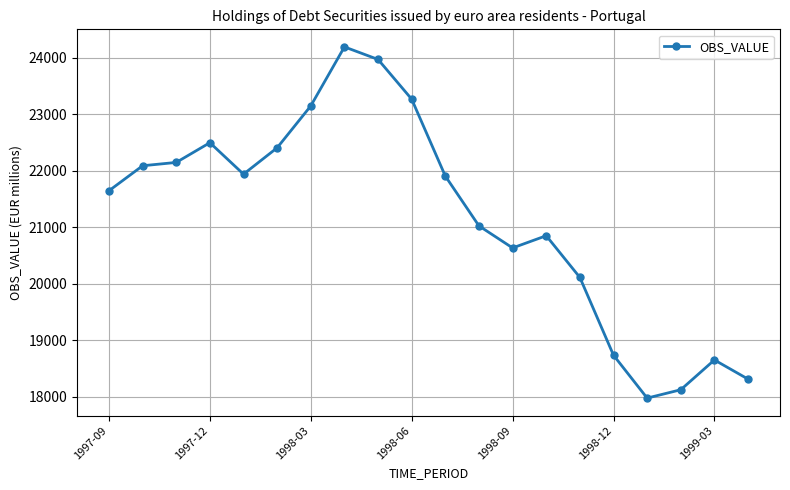

What is the value of the 2nd point from the left?

22087